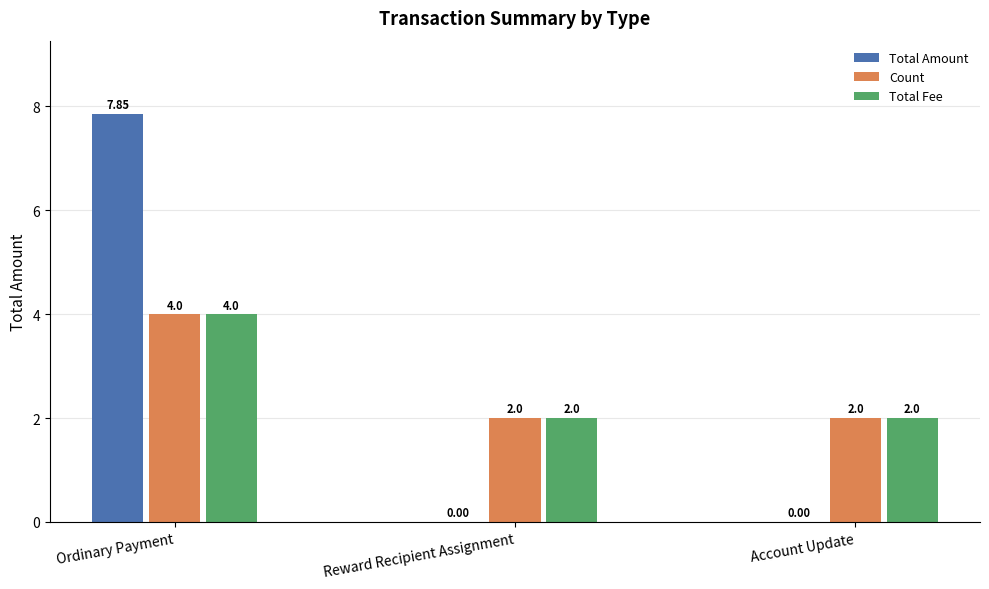

What is the average value of the Total Fee series?

2.7